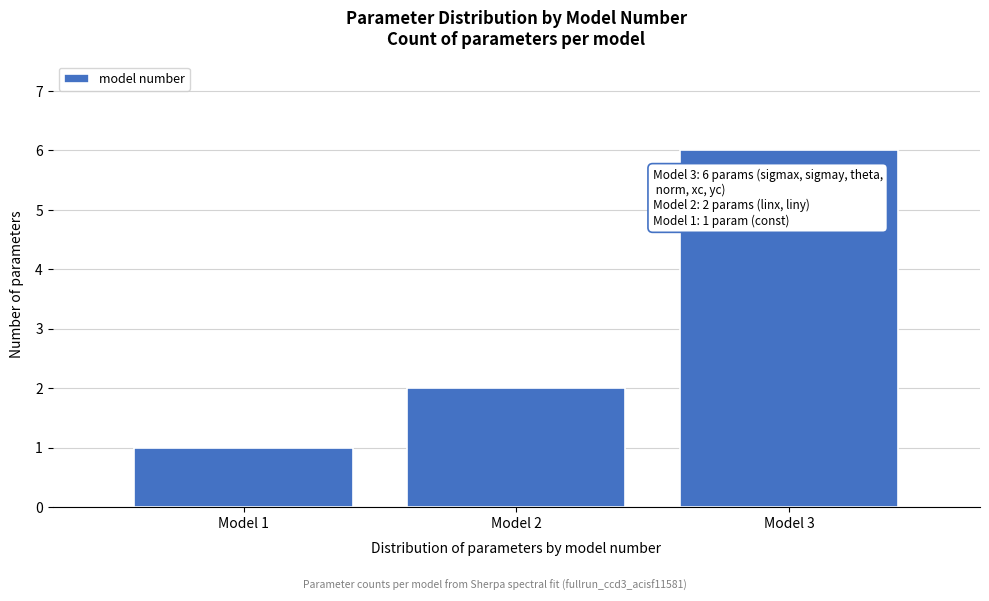

Reading right to left, what are all the values shown in this chart?

Model 3=6	Model 2=2	Model 1=1